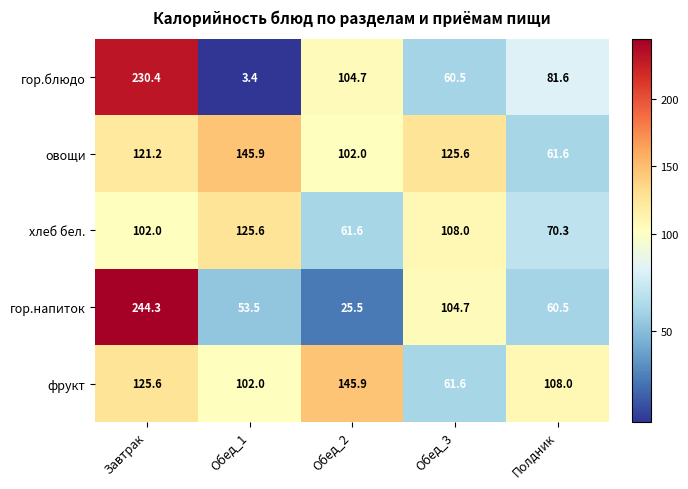

Between Обед_1 and Полдник, which series saw the biggest shift?

овощи